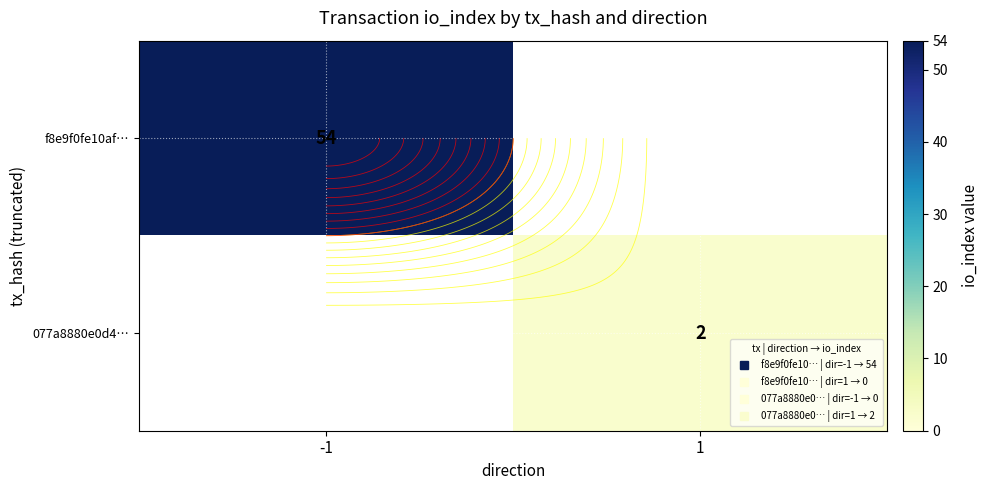

Where is f8e9f0fe10af… nearest to the value 54?

-1